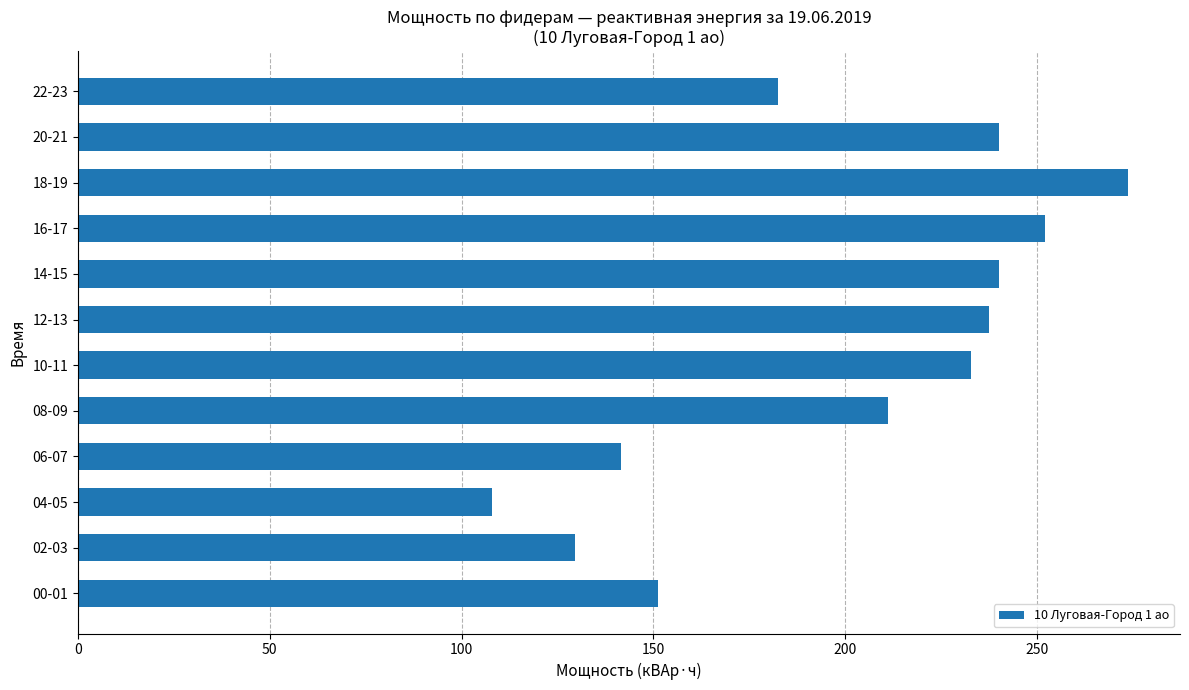

At which category does the chart reach its minimum across all series?

04-05